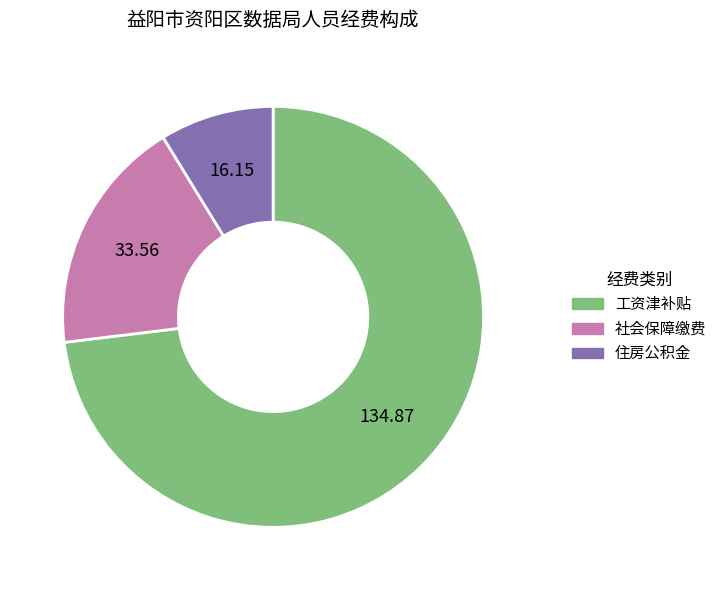

Is it true that 住房公积金 is 9% of the pie?

True